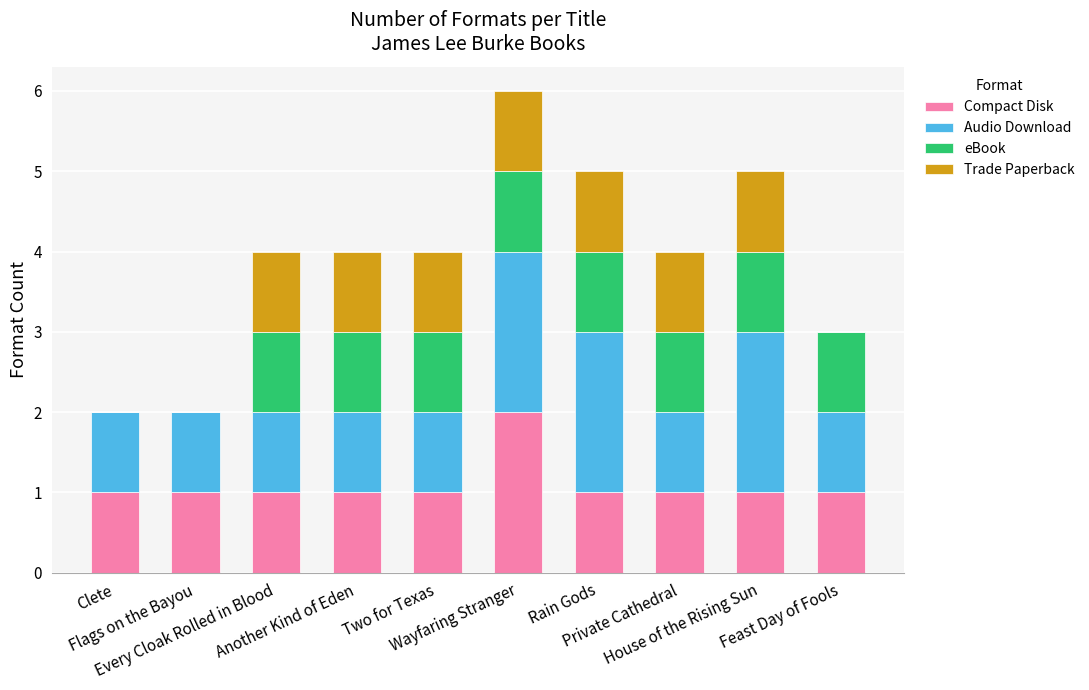

Count the number of categories in the chart.

10